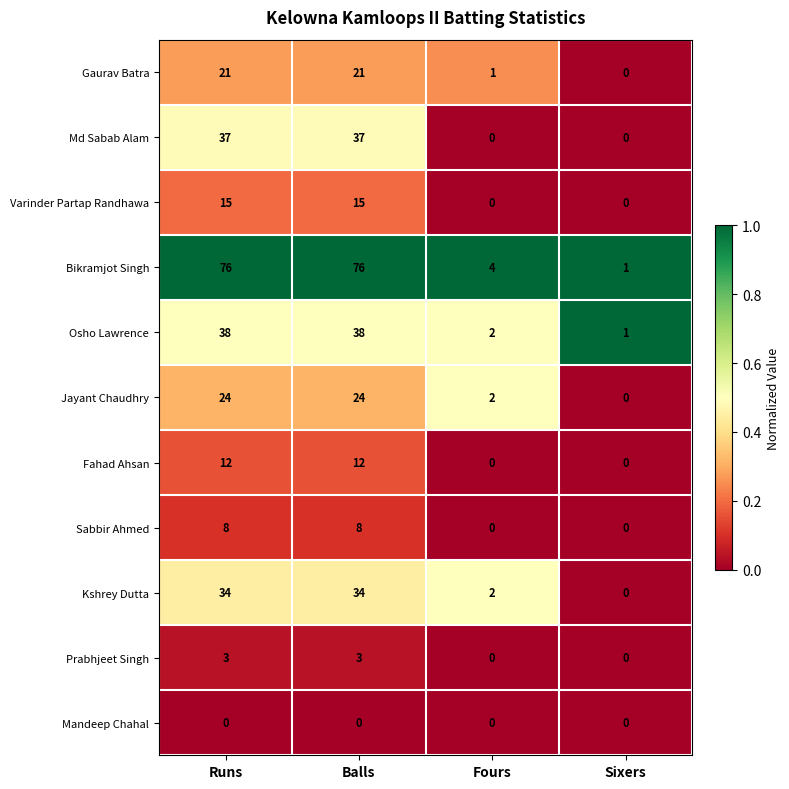

What is the maximum value shown in the chart?

76